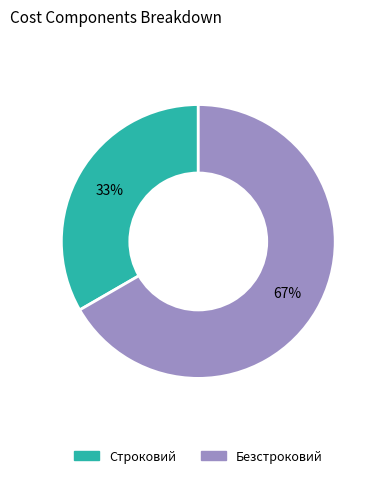

How many slices are in this pie chart?

2